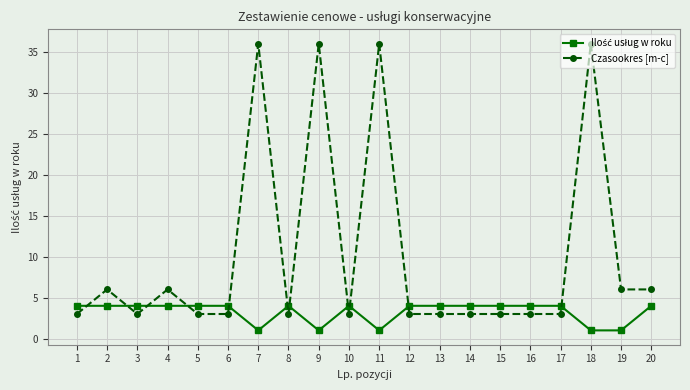

What is the difference between the maximum and second lowest values in the Czasookres [m-c] series?

33